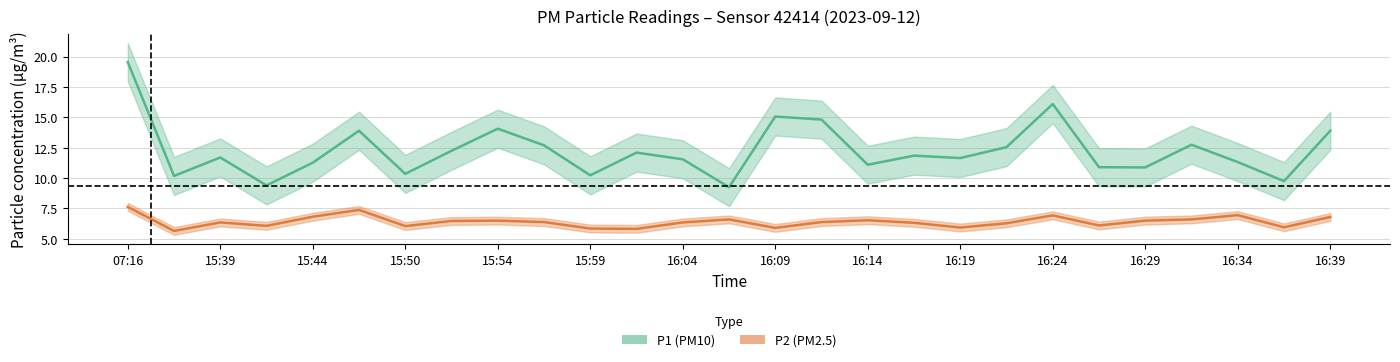

True or false: P1 and P2 intersect in this chart.

False